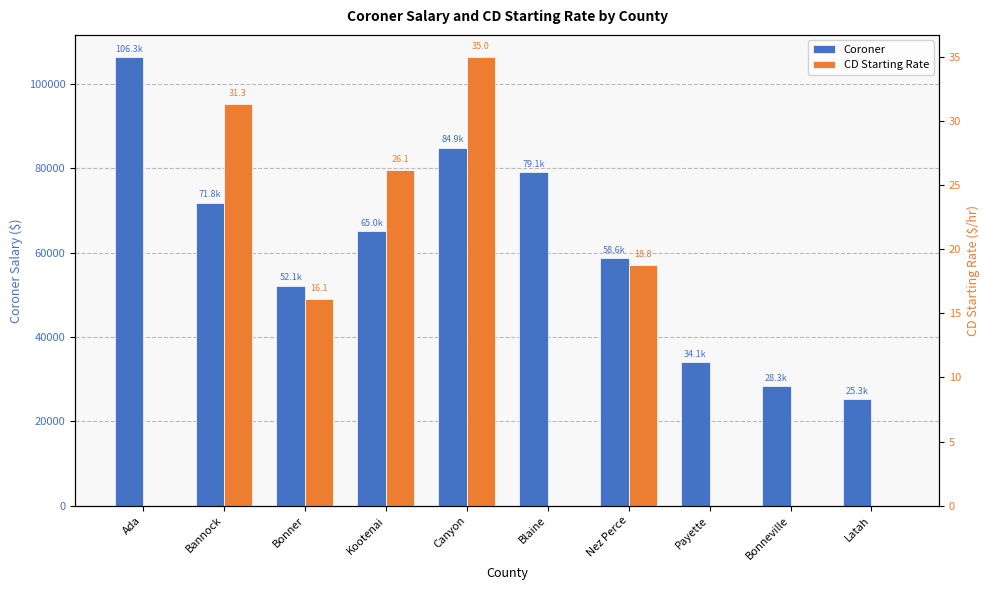

Reading right to left, extract all data points from this chart.

Coroner: Latah=25272.0	Bonneville=28283.4	Payette=34062.2	Nez Perce=58614.4	Blaine=79137.0	Canyon=84912.0	Kootenai=65043.4	Bonner=52124.0	Bannock=71797.2	Ada=106305.0
CD Starting Rate: Latah=0.0	Bonneville=0.0	Payette=0.0	Nez Perce=18.8	Blaine=0.0	Canyon=35.0	Kootenai=26.1	Bonner=16.1	Bannock=31.3	Ada=0.0